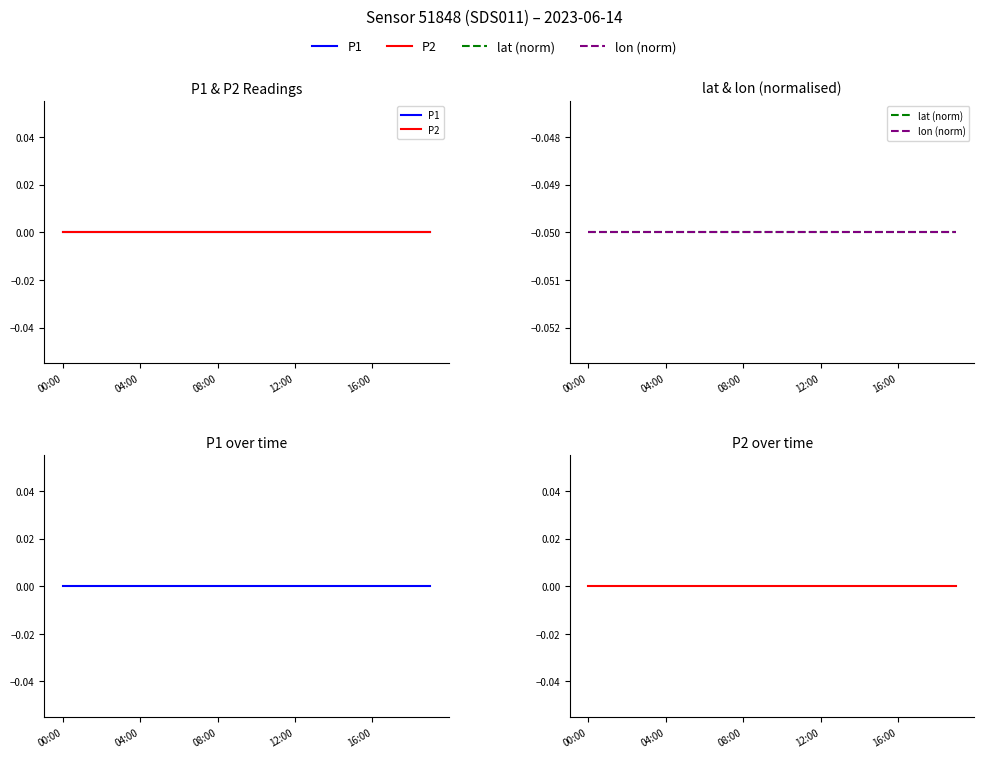

List the labels in order of P2 value, largest first.

00:00, 04:00, 08:00, 12:00, 16:00, 5, 6, 7, 8, 9, 10, 11, 12, 13, 14, 15, 16, 17, 18, 19